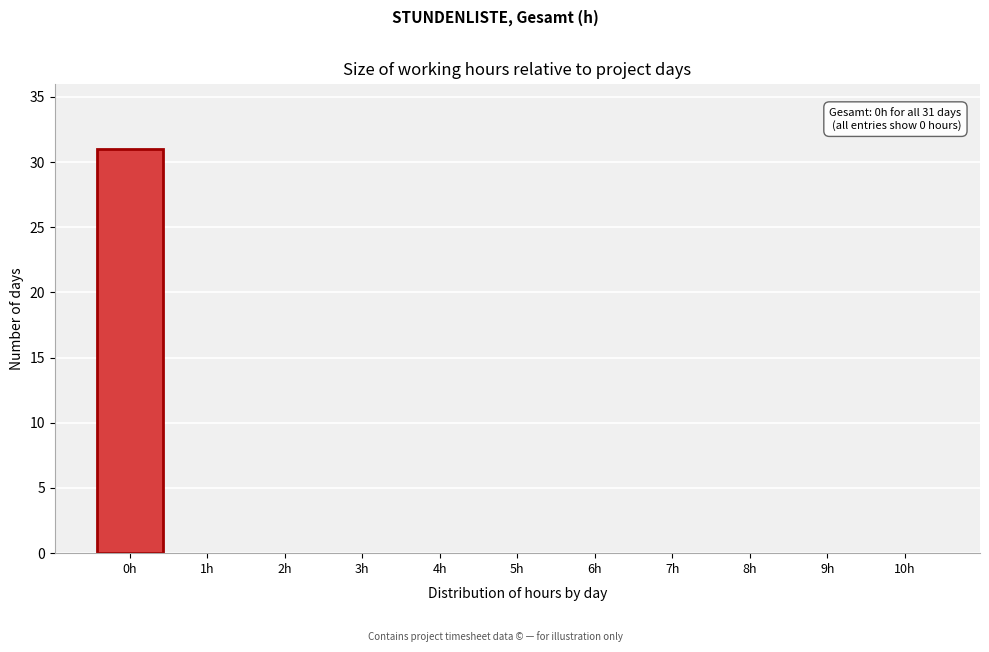

Reading left to right, extract all data points from this chart.

0h=31	1h=0	2h=0	3h=0	4h=0	5h=0	6h=0	7h=0	8h=0	9h=0	10h=0